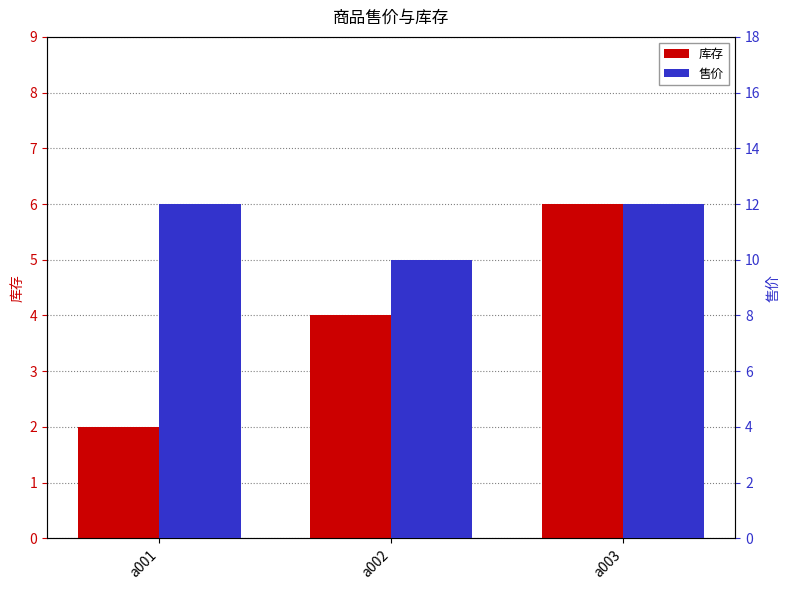

The value of 售价 at a003 is 7. True or false?

False